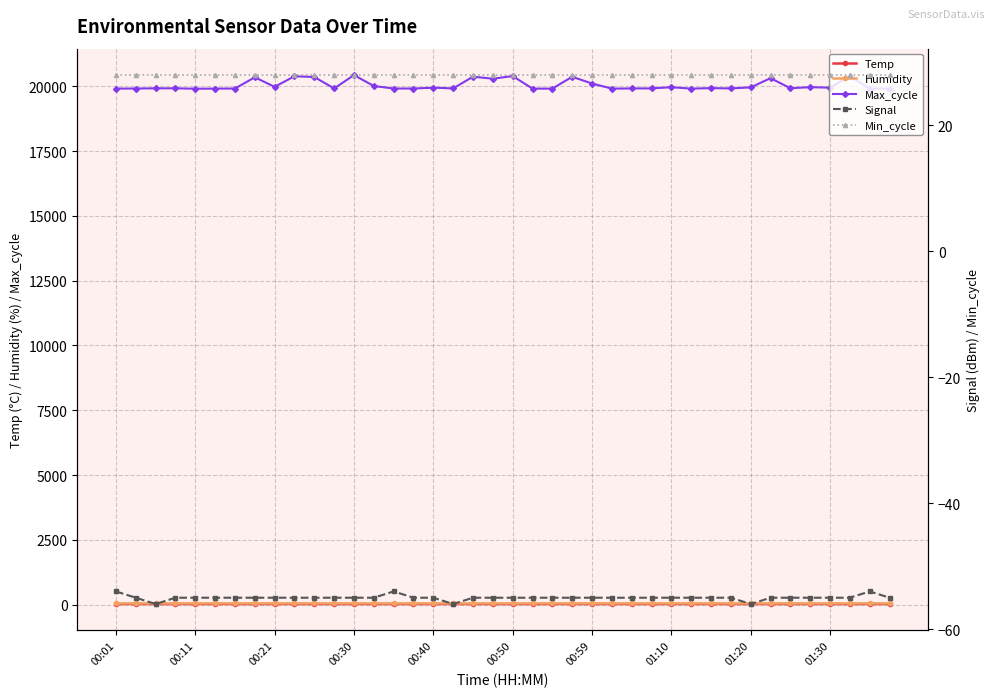

True or false: Max_cycle and Humidity cross at least once.

False